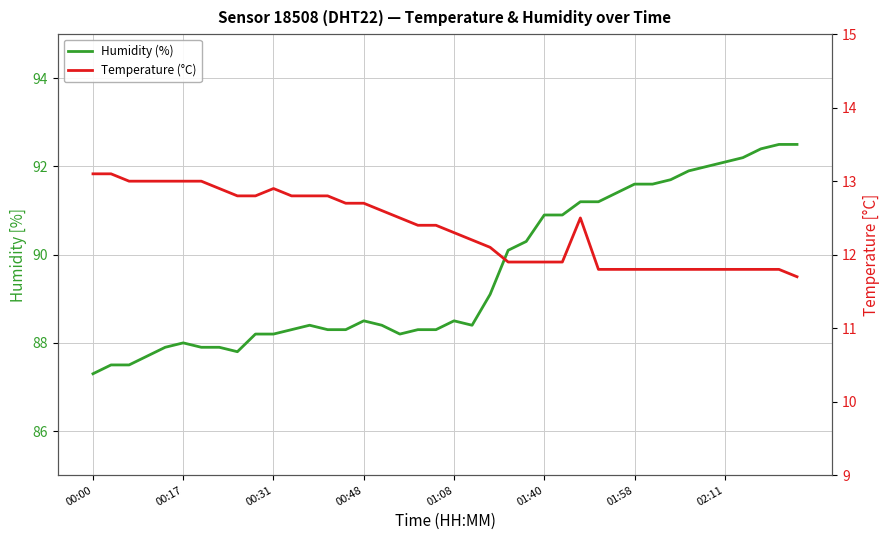

At which category is the sum across all series the highest?

38